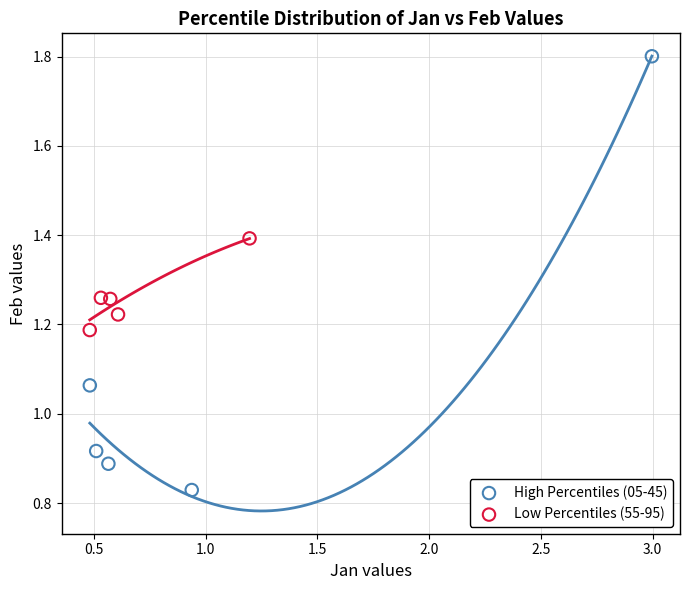

What are all the series names shown in the legend?

High Percentiles (05-45), Low Percentiles (55-95)